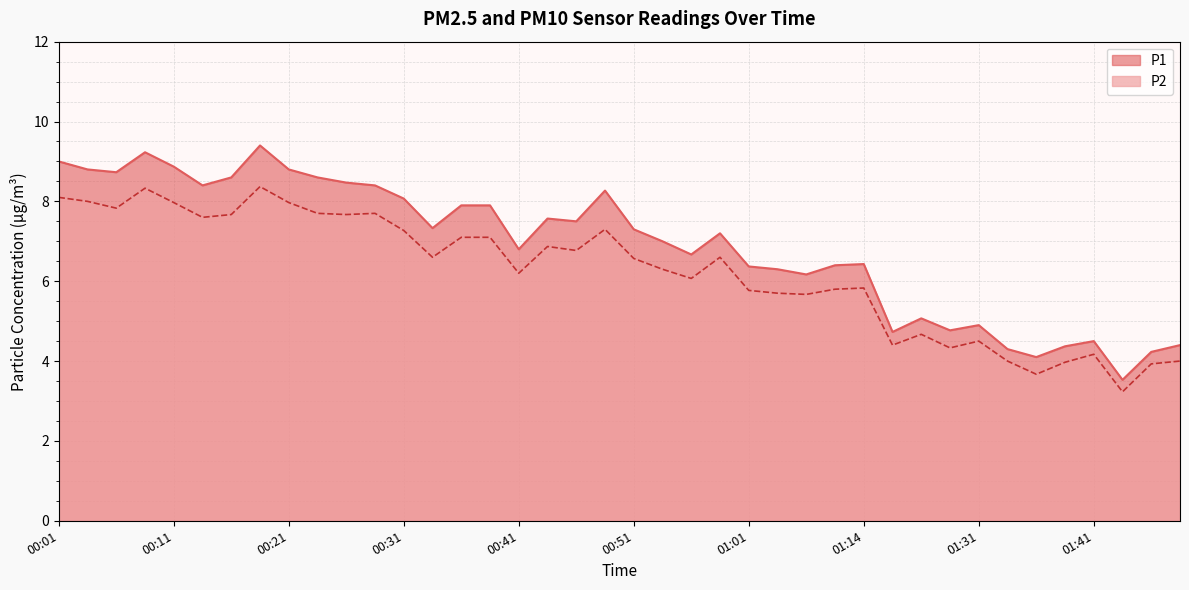

Rank the categories by P1 value from highest to lowest.

00:19, 00:09, 00:01, 00:11, 00:04, 00:21, 00:06, 00:16, 00:24, 00:26, 00:14, 00:29, 00:48, 00:31, 00:36, 00:39, 00:43, 00:46, 00:34, 00:51, 00:58, 00:53, 00:41, 00:56, 01:14, 01:12, 01:01, 01:03, 01:09, 01:19, 01:31, 01:28, 01:17, 01:41, 01:48, 01:38, 01:33, 01:46, 01:36, 01:43